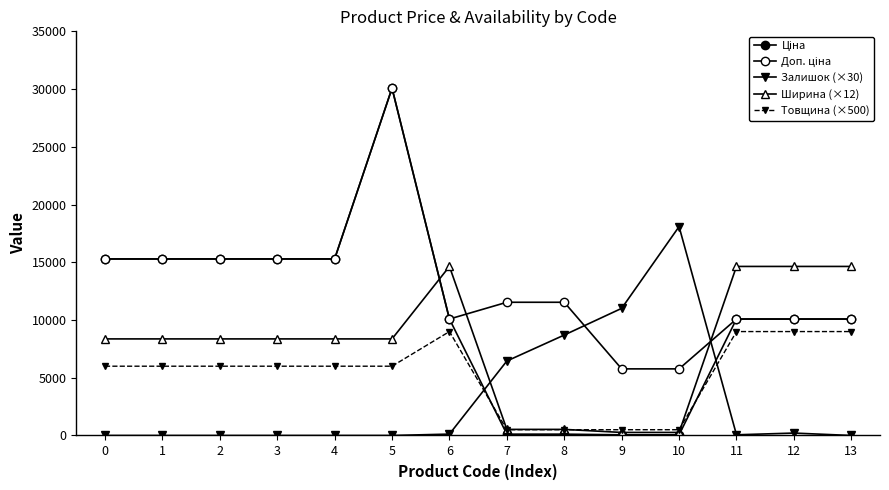

Reading left to right, transcribe all the data shown in this chart.

Ціна: 15288.0	15288.0	15288.0	15288.0	15288.0	30077.8	10085.8	115.4	115.4	57.7	57.7	10085.8	10085.8	10085.8
Доп. ціна: 15288.0	15288.0	15288.0	15288.0	15288.0	30077.8	10085.8	11537.0	11537.0	5769.0	5769.0	10085.8	10085.8	10085.8
Залишок (×30): 0.0	0.0	0.0	0.0	0.0	0.0	120.0	6450.0	8700.0	11010.0	18090.0	60.0	210.0	0.0
Ширина (×12): 8364.0	8364.0	8364.0	8364.0	8364.0	8364.0	14640.0	528.0	528.0	264.0	264.0	14640.0	14640.0	14640.0
Товщина (×500): 6000.0	6000.0	6000.0	6000.0	6000.0	6000.0	9000.0	500.0	500.0	500.0	500.0	9000.0	9000.0	9000.0